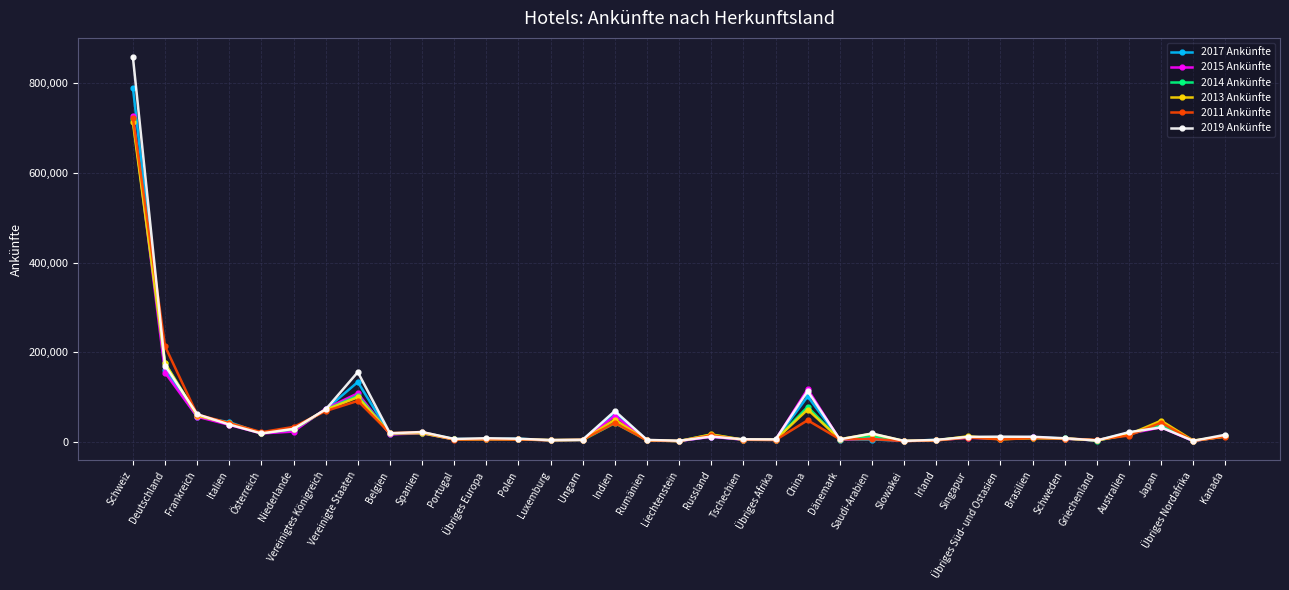

At how many categories does at least one series exceed 142941?

3